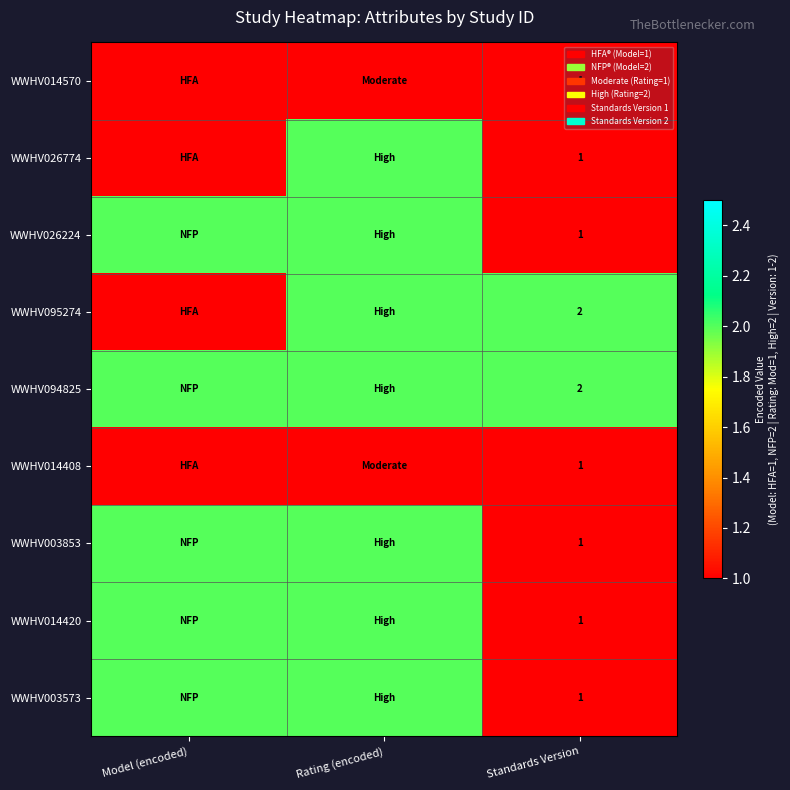

Is it true that WWHV095274 equals 2 at Standards Version?

True